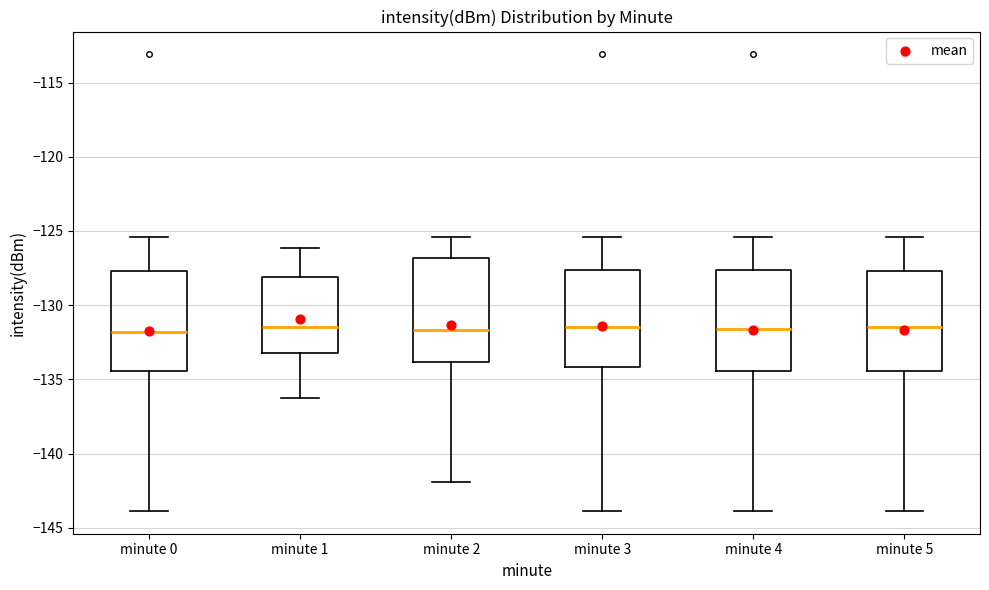

Reading left to right, read every box against the y-axis: the position of its median line, the range the box covers, and the ends of its whiskers. The values are not printed on the chart, so give them approximately, as read against the axis.

minute 0: median -132.0, box -134.5 to -127.5, whiskers -144.0 to -125.5
minute 1: median -131.5, box -133.0 to -128.0, whiskers -136.0 to -126.0
minute 2: median -131.5, box -134.0 to -127.0, whiskers -142.0 to -125.5
minute 3: median -131.5, box -134.0 to -127.5, whiskers -144.0 to -125.5
minute 4: median -131.5, box -134.5 to -127.5, whiskers -144.0 to -125.5
minute 5: median -131.5, box -134.5 to -127.5, whiskers -144.0 to -125.5